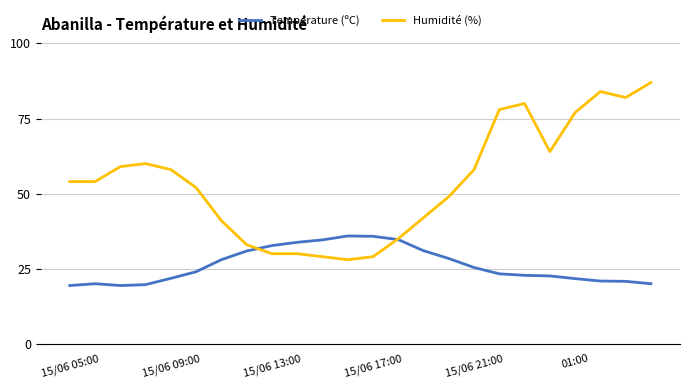

What is the maximum value shown in the chart?

87.0